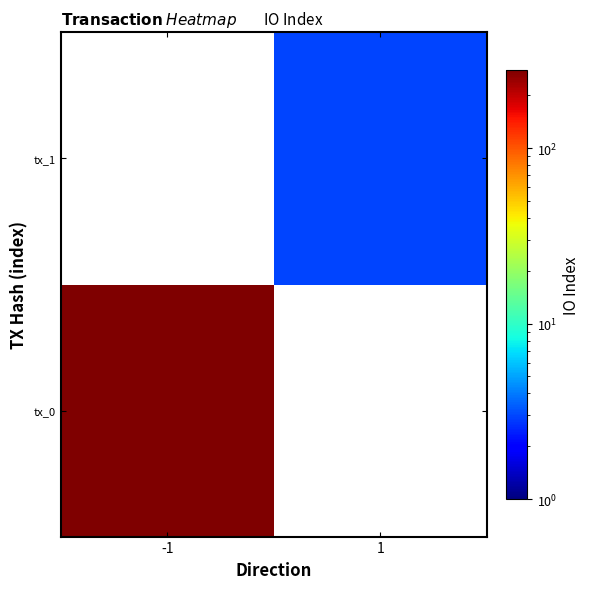

List the series in order of their overall mean, highest first.

tx_0, tx_1